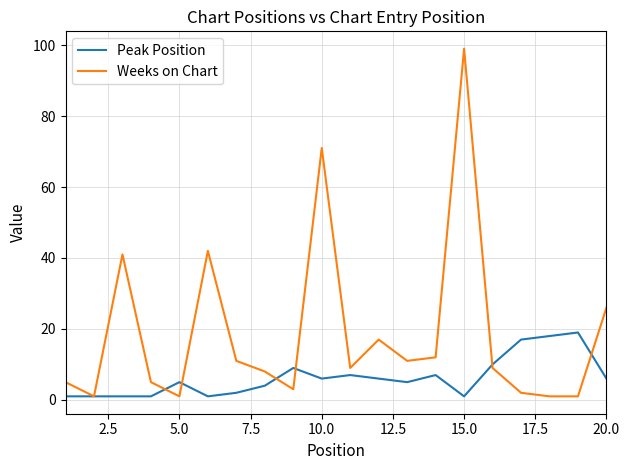

What is the greatest value displayed?

99